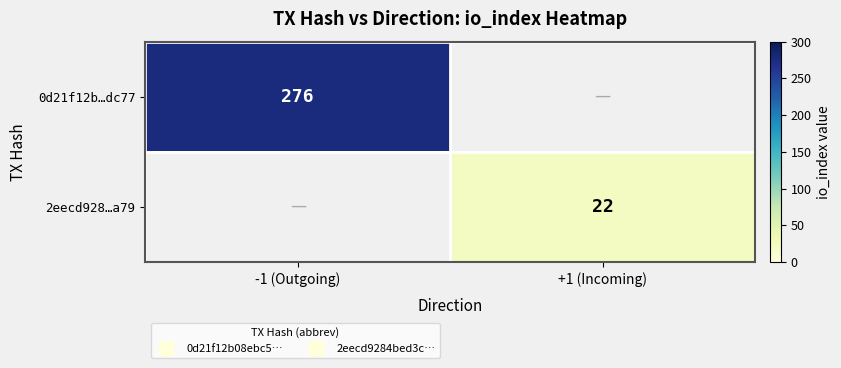

At which label does 2eecd928…a79 reach its minimum?

-1 (Outgoing)